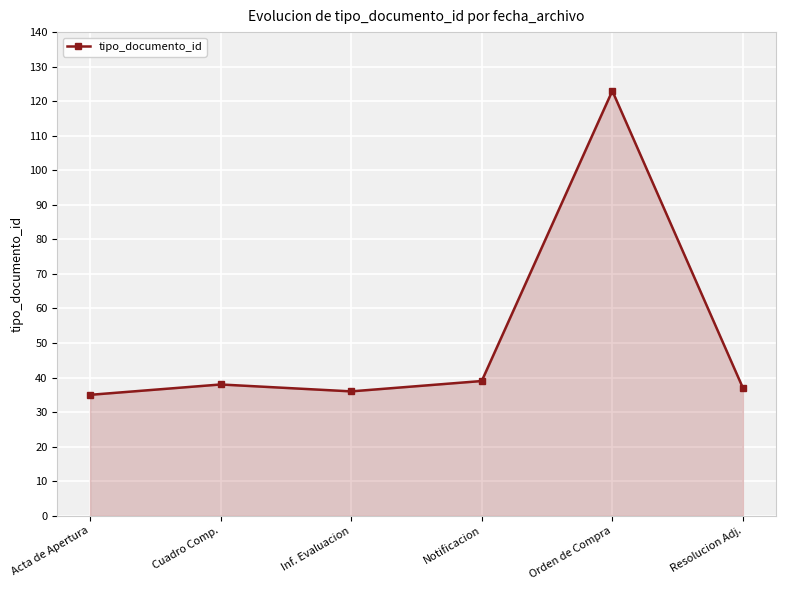

What value does the data have at Inf. Evaluacion, to the nearest 5?

35